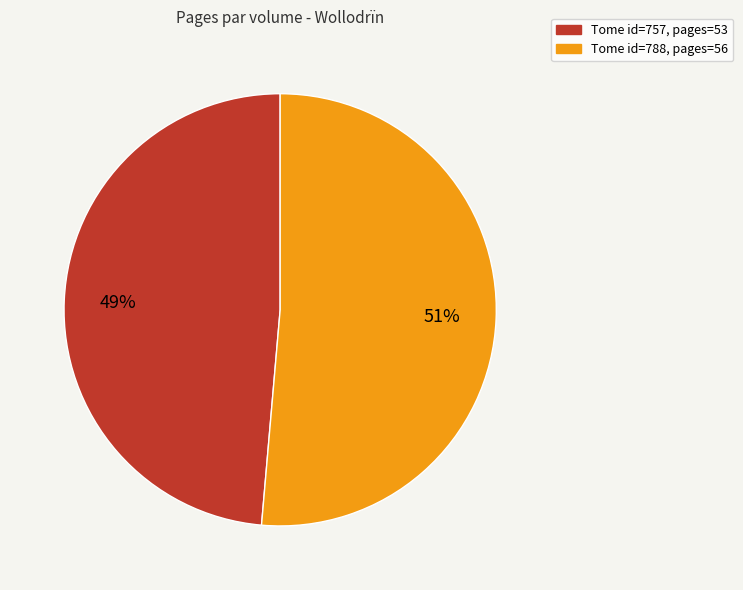

To the nearest percent, what is the average slice percentage?

50%